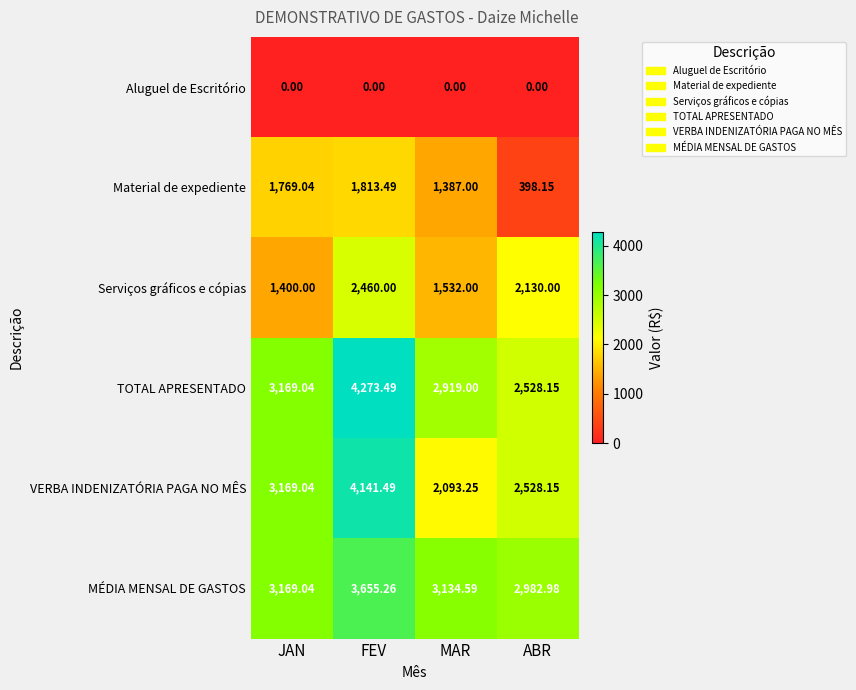

Rank the series by their maximum value, from lowest to highest.

Aluguel de Escritório, Material de expediente, Serviços gráficos e cópias, MÉDIA MENSAL DE GASTOS, VERBA INDENIZATÓRIA PAGA NO MÊS, TOTAL APRESENTADO